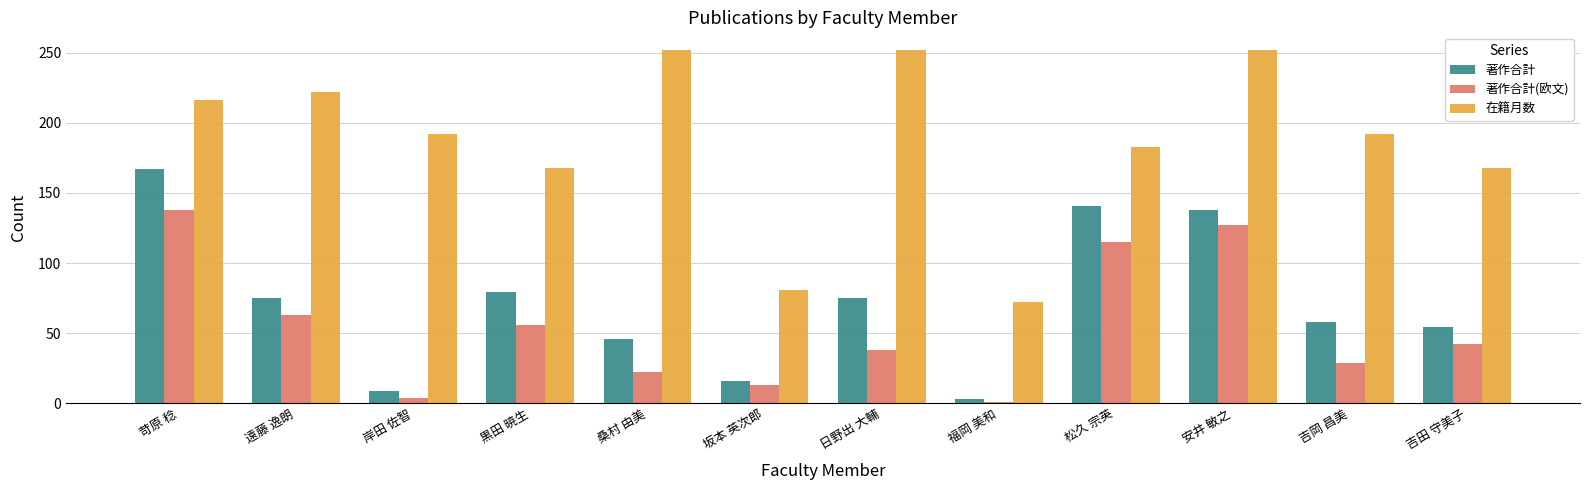

Is it true that 著作合計(欧文) equals 8 at 桑村 由美?

False